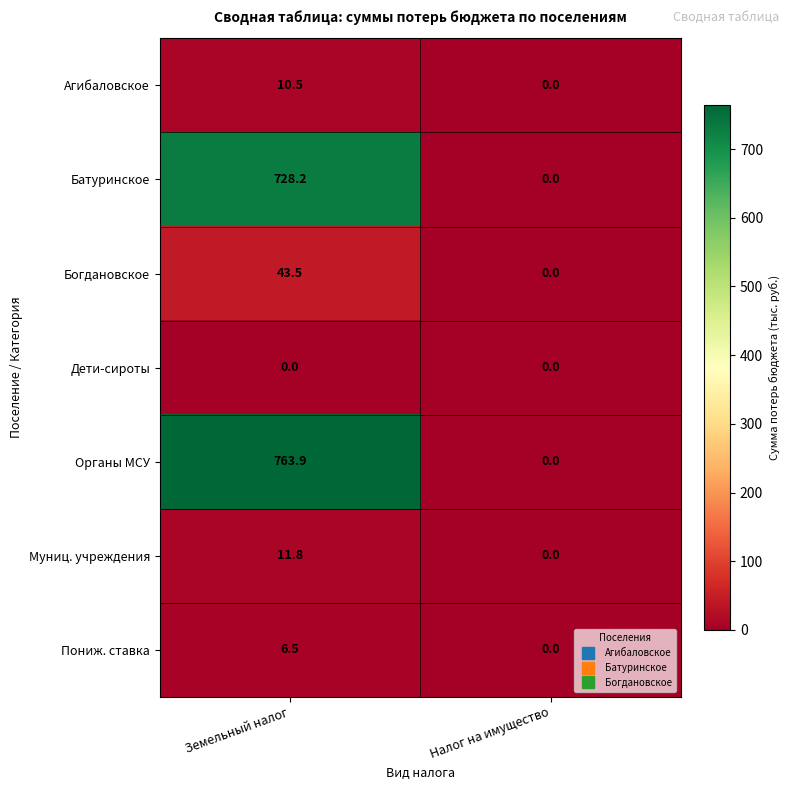

What is the sum of the Органы МСУ values at Налог на имущество and Земельный налог?

763.9